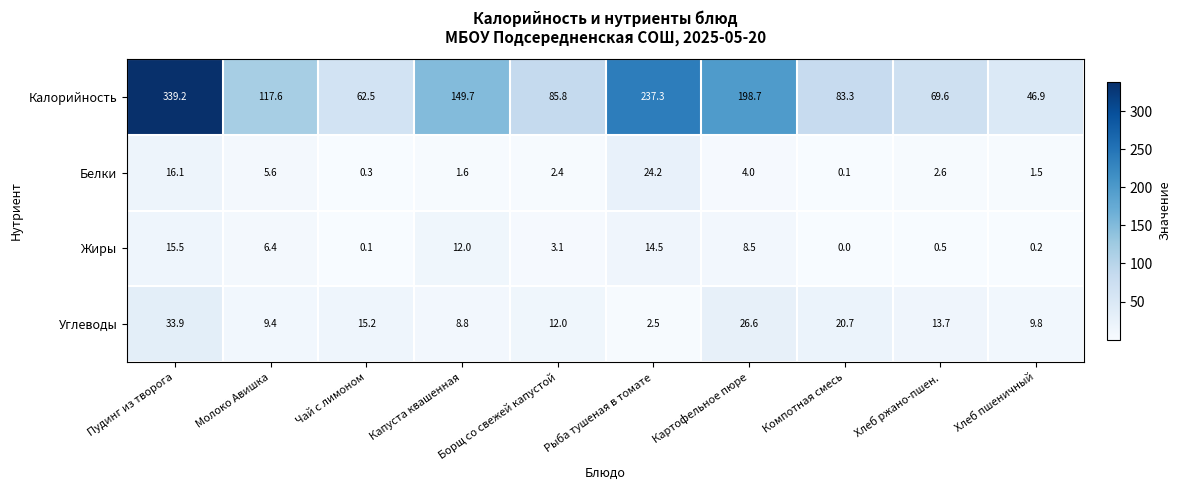

Rank the series by their maximum value, from lowest to highest.

Жиры, Белки, Углеводы, Калорийность